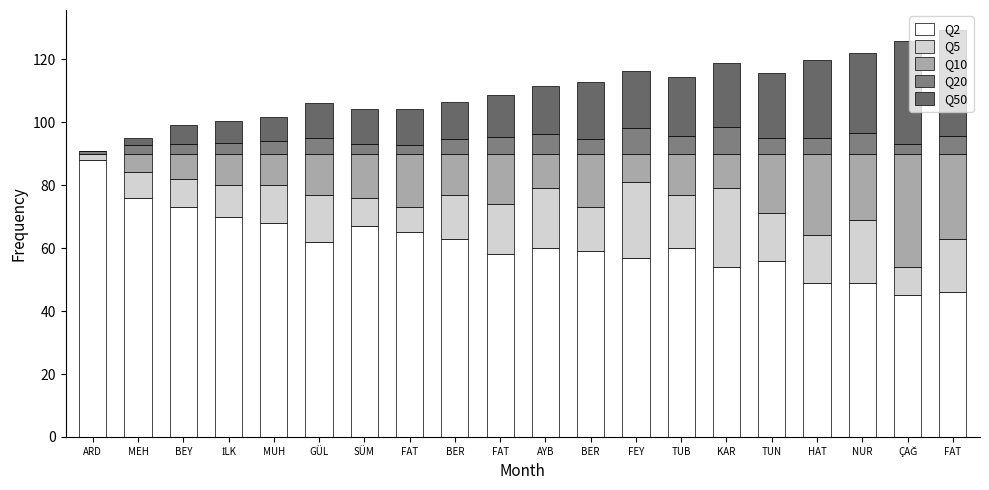

How many series are shown in this chart?

5